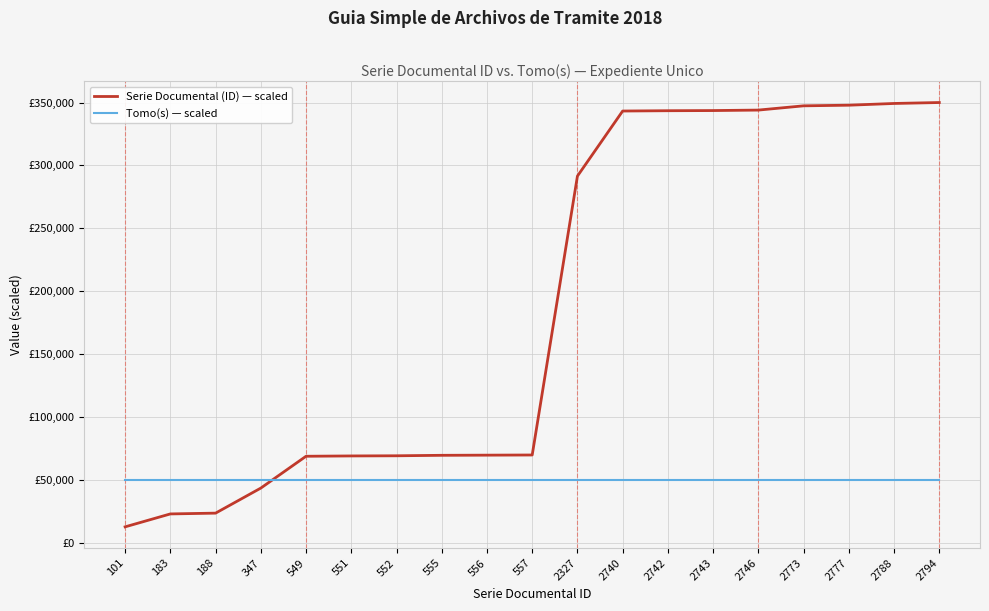

Does the chart have visible grid lines?

Yes